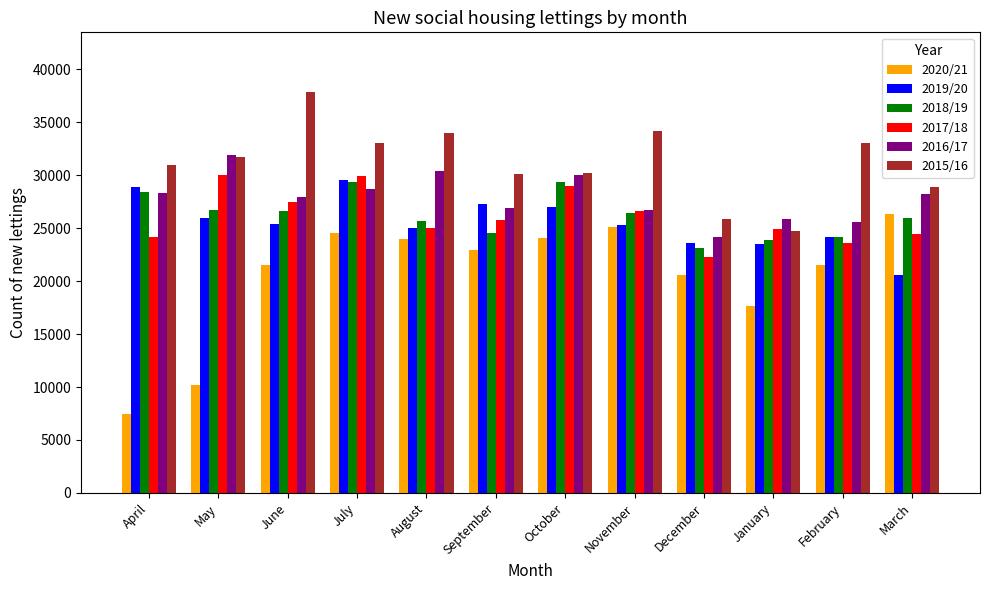

At how many categories does at least one series exceed 10468?

12